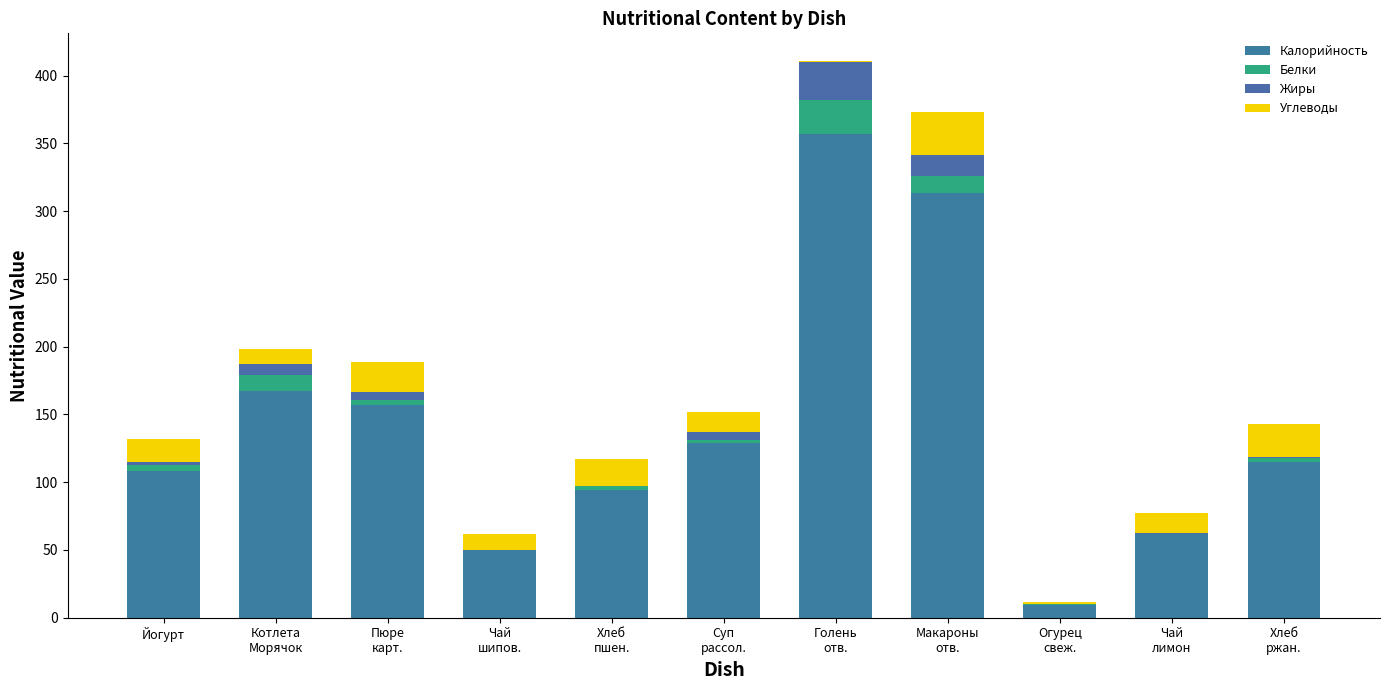

Are the bars horizontal?

No